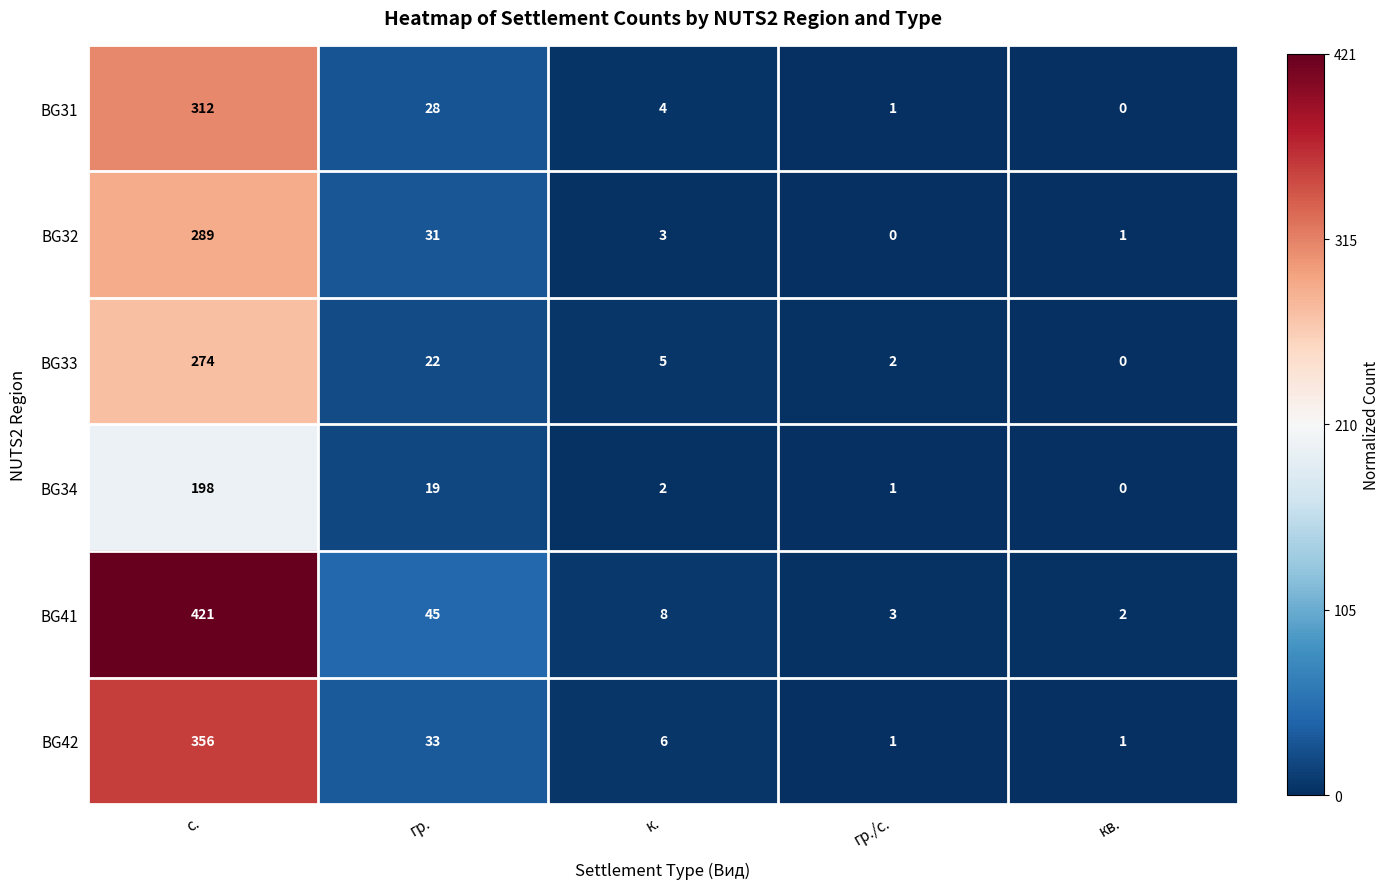

The BG42 series shows 237 at с.. True or false?

False